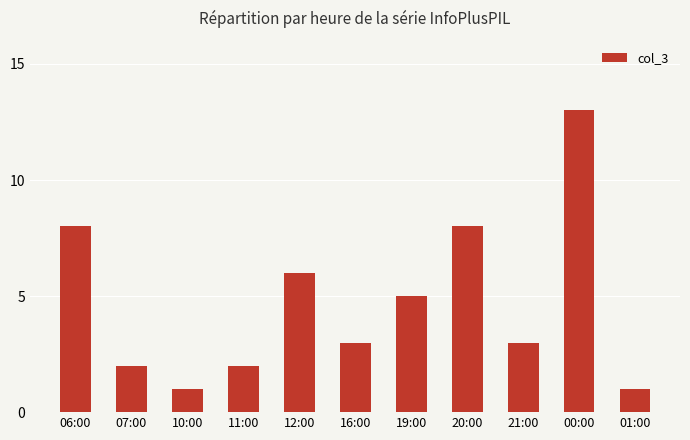

What is the change in value from 06:00 to 00:00?

+5